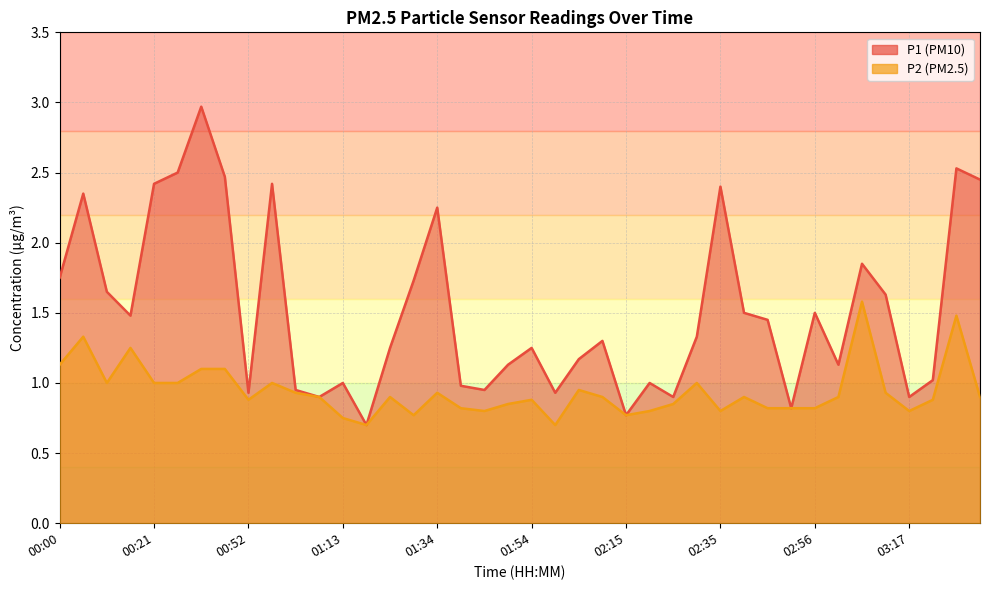

List the series in order of their overall mean, lowest first.

P2, P1